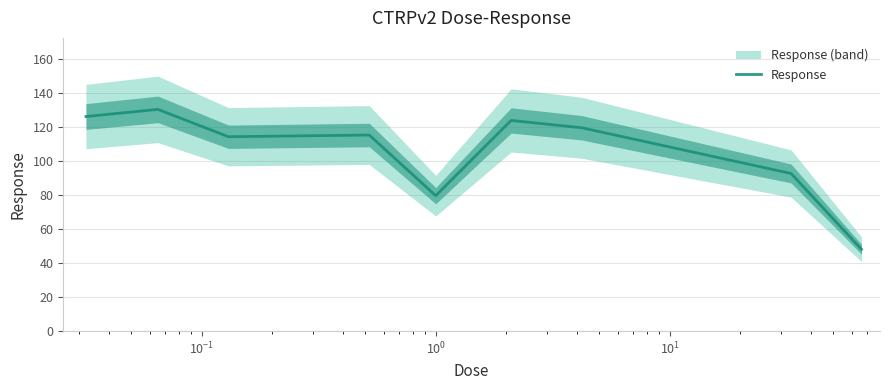

What is the maximum value for Response?

130.6